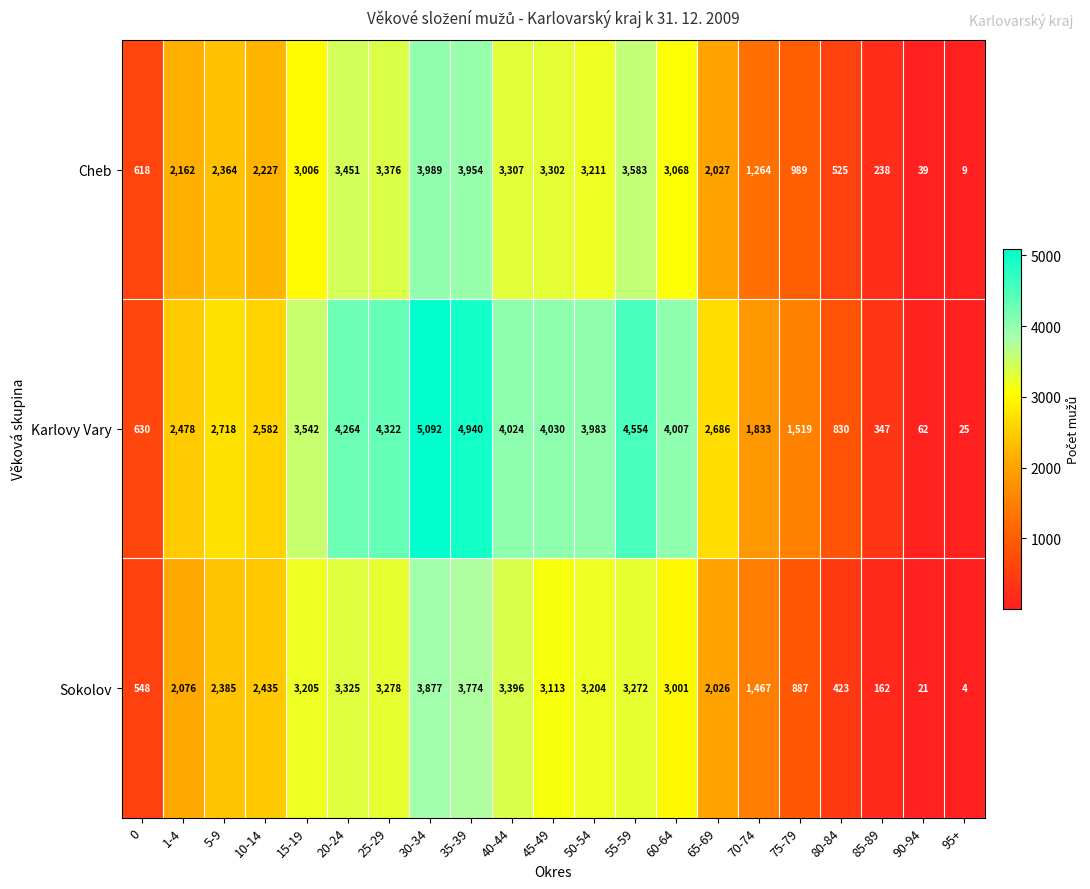

What is the greatest value displayed?

5092